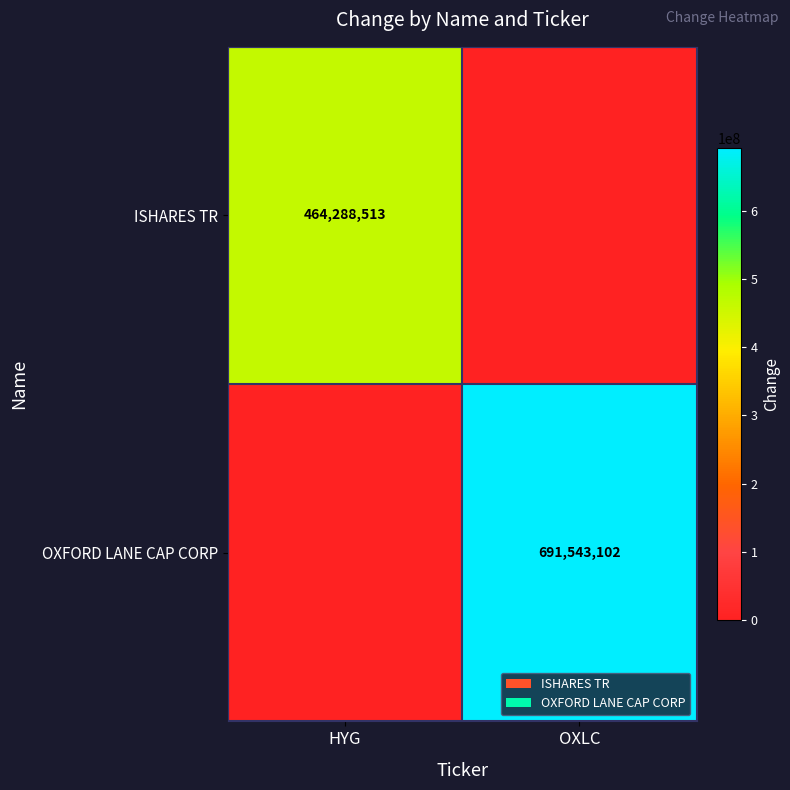

The value of ISHARES TR at HYG is 818901180. True or false?

False